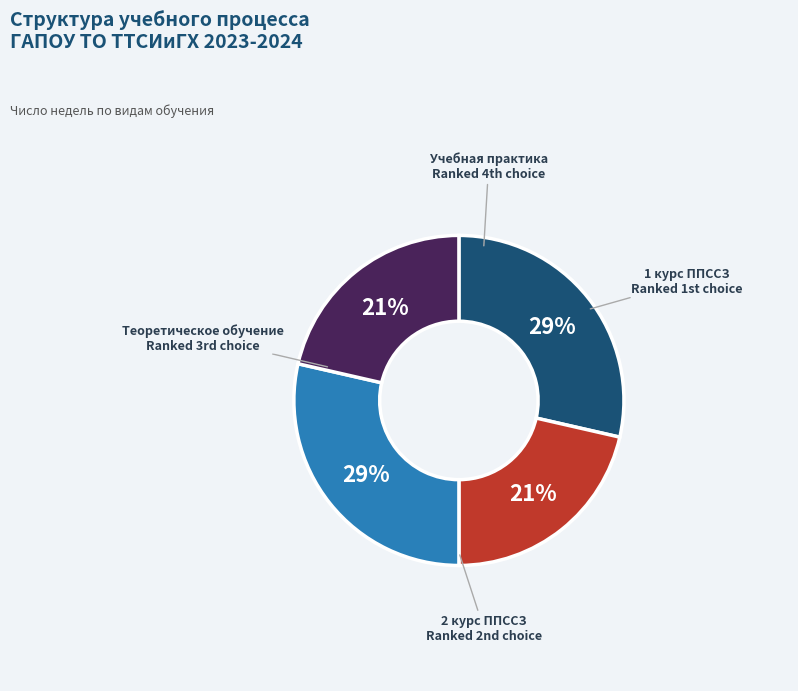

To the nearest percent, what is the average slice percentage?

25%